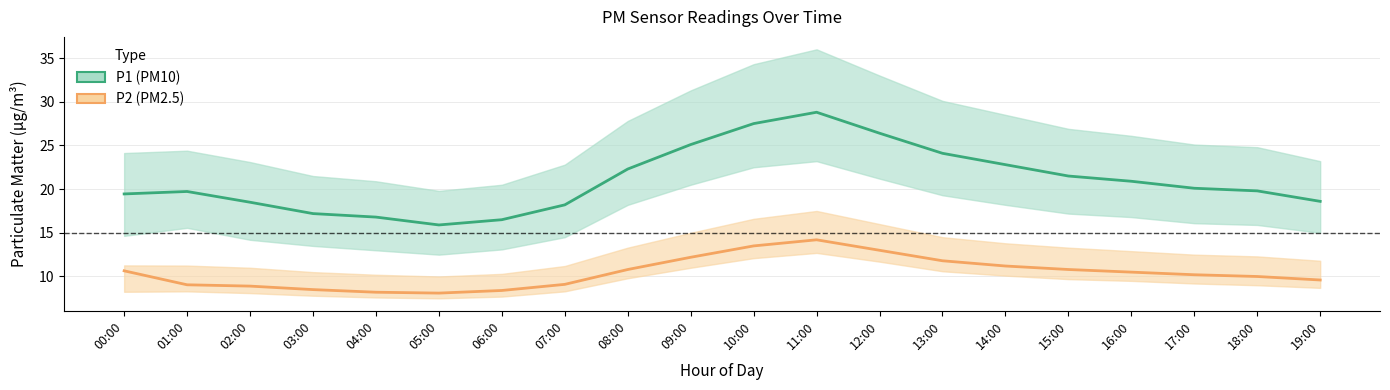

The P1 (PM10) series shows 16.5 at 06:00. True or false?

True